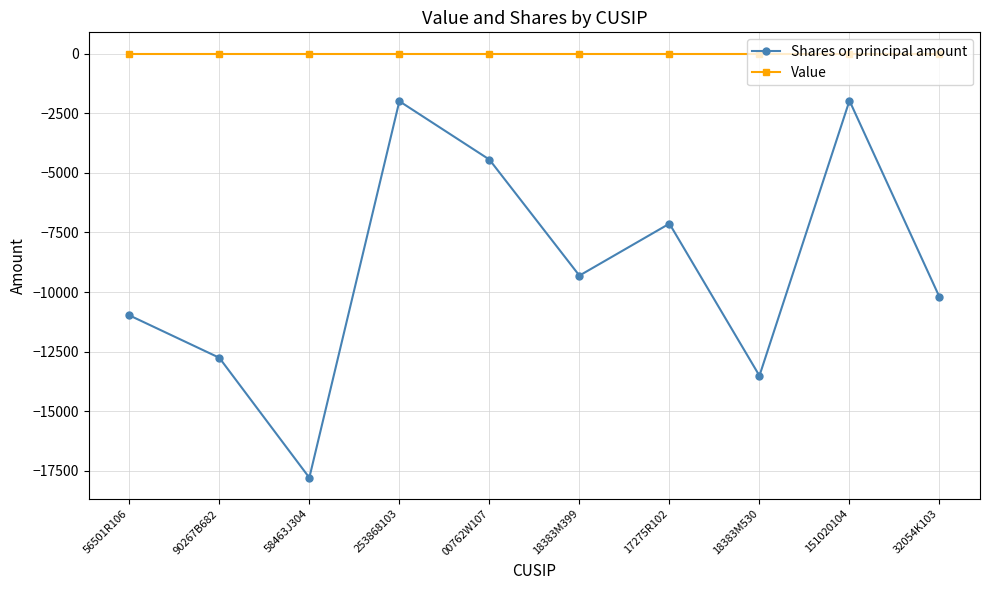

Rank the series at 17275R102 from lowest to highest value.

Shares or principal amount, Value